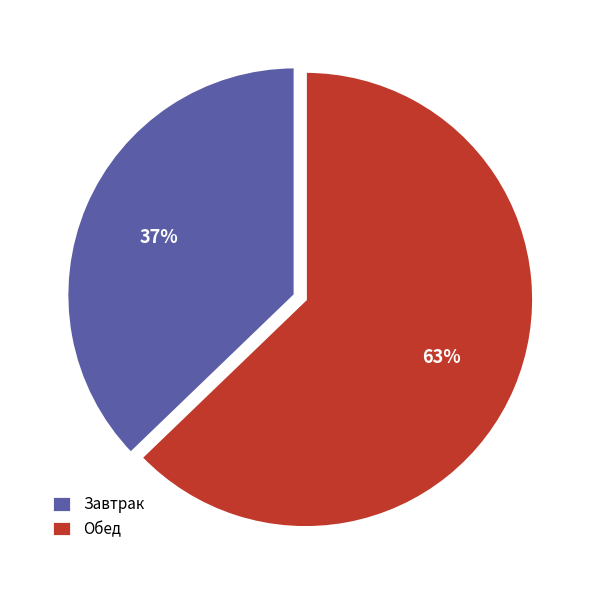

To the nearest percent, what is the difference between the Завтрак and Обед slice percentages?

26%